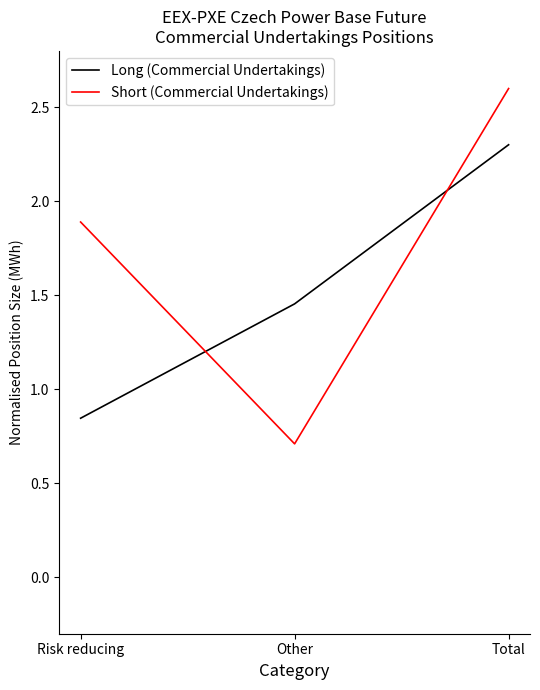

What is the difference between the maximum and minimum values in the Short (Commercial Undertakings) series?

1.9